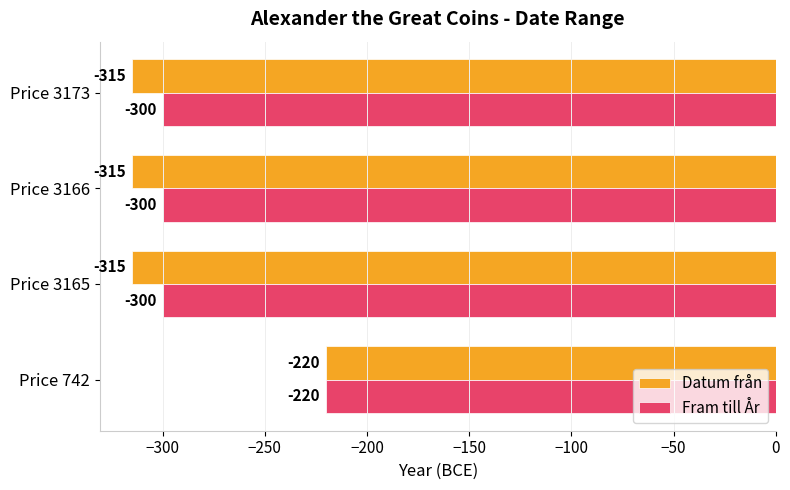

The Datum från series shows -220 at Price 742. True or false?

True